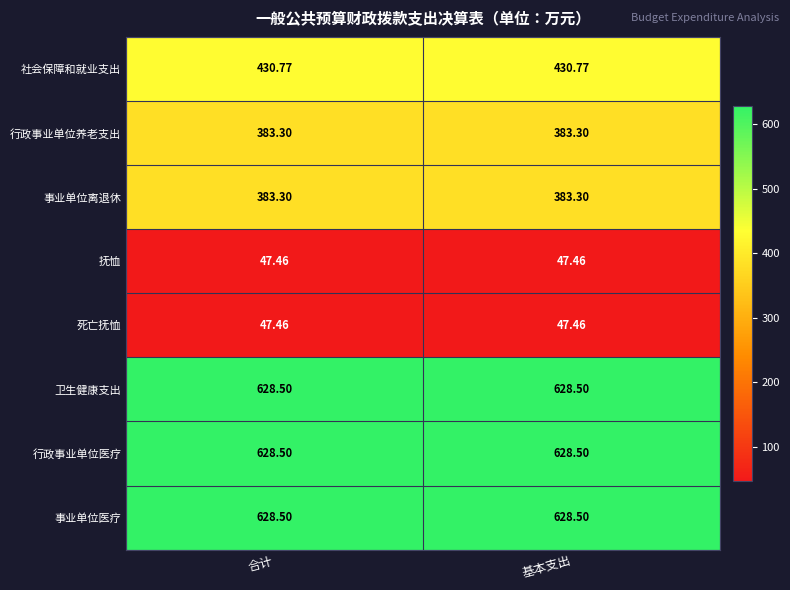

What is the greatest value displayed?

628.5